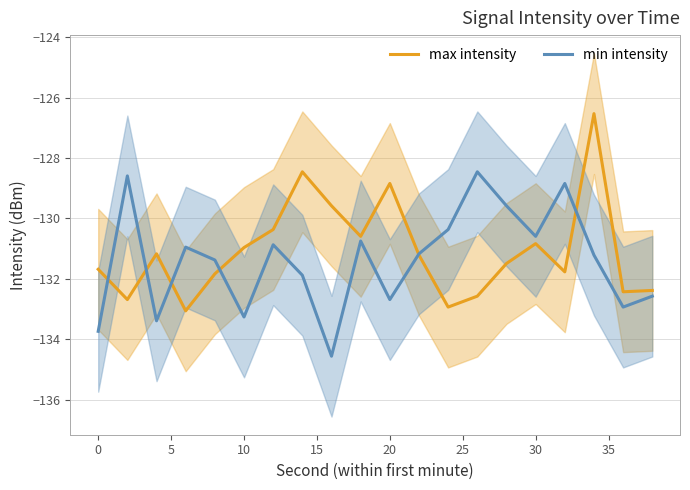

At which label is max intensity closest to -129?

20